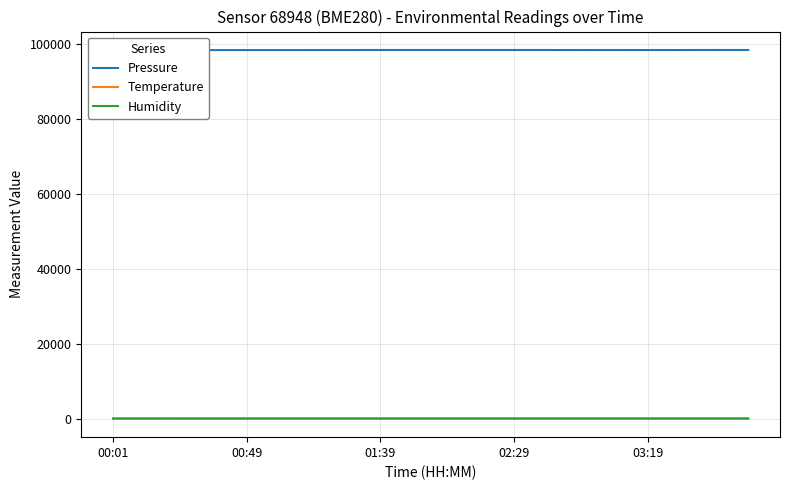

What are all the series names shown in the legend?

Pressure, Temperature, Humidity